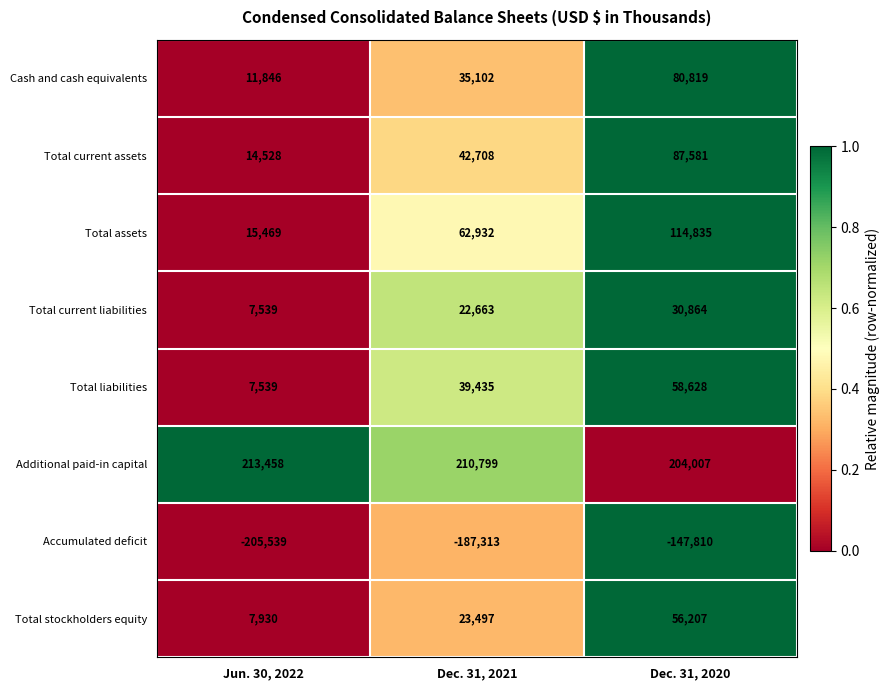

How many categories are shown in the chart?

3